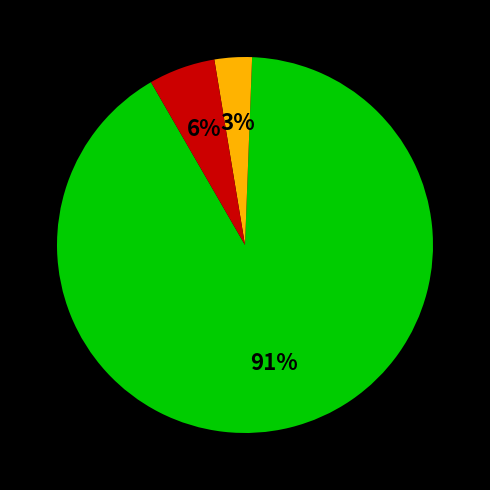

To the nearest percent, what is the average slice percentage?

33%